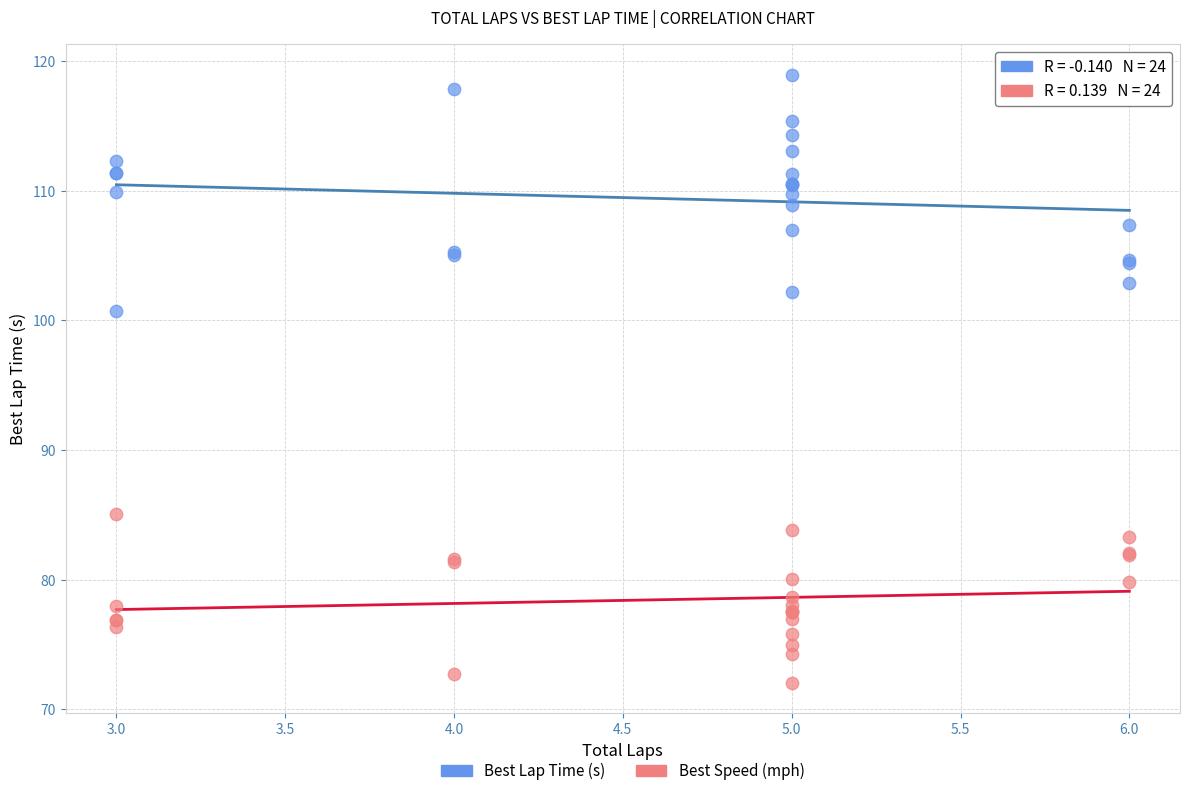

Across all series, what Y value is closest to 95?

100.7